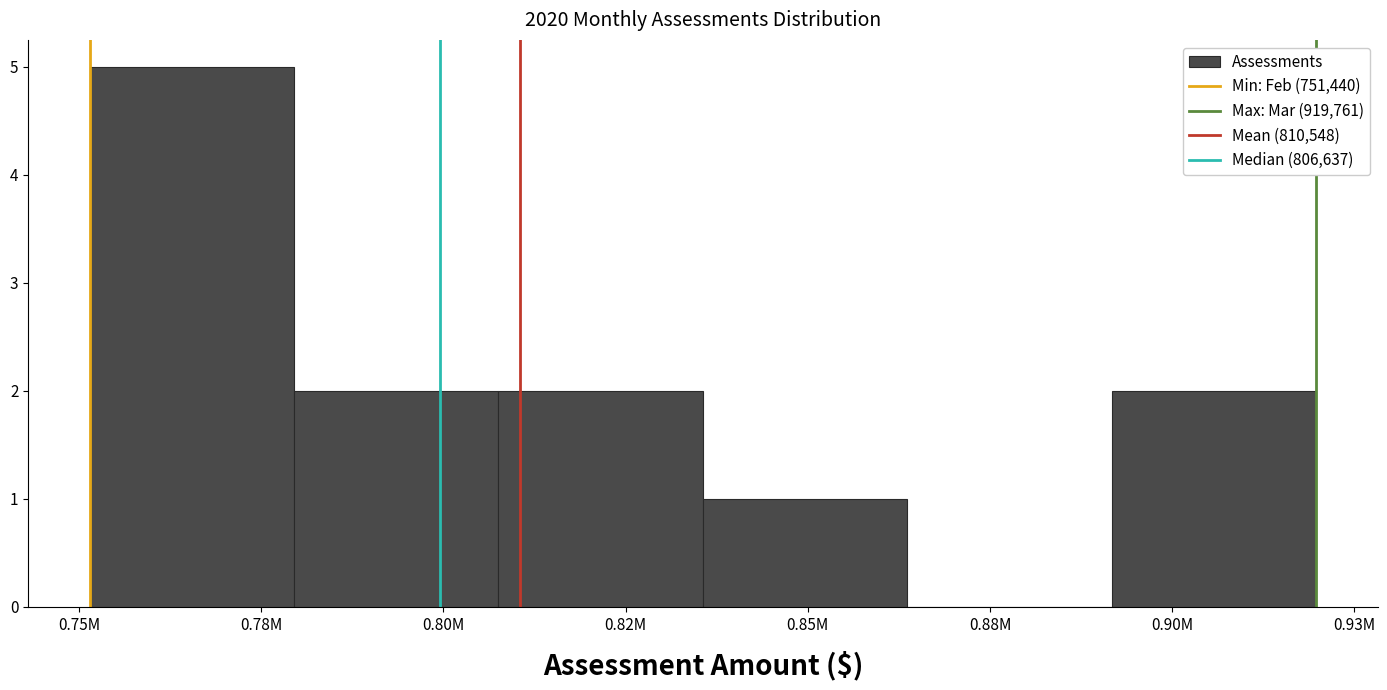

Reading left to right, list all the values displayed in this chart.

0.78M=5	0.80M=2	0.82M=2	0.85M=1	0.88M=0	0.90M=2